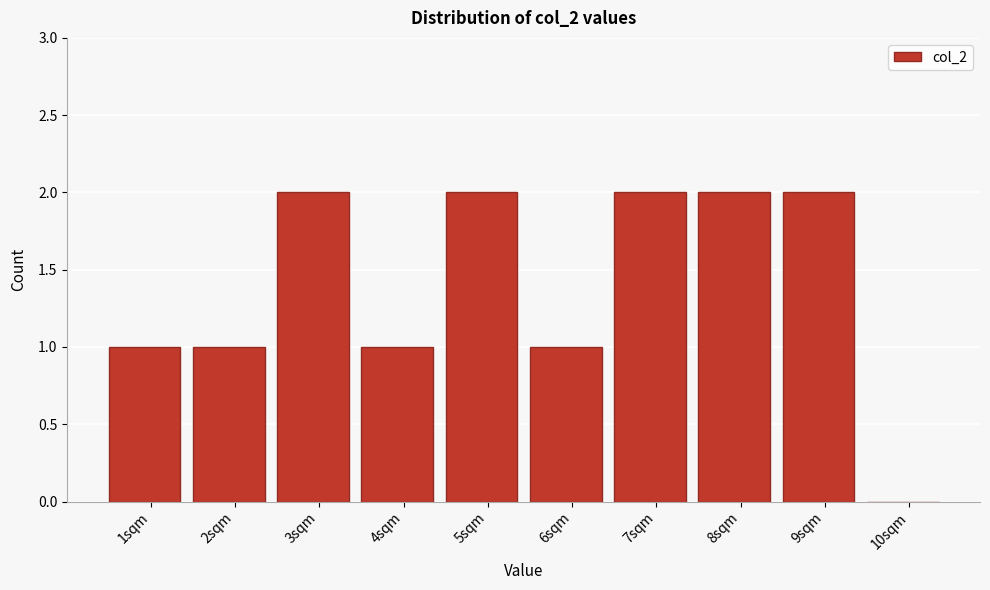

Reading left to right, what are all the values shown in this chart?

1sqm=1	2sqm=1	3sqm=2	4sqm=1	5sqm=2	6sqm=1	7sqm=2	8sqm=2	9sqm=2	10sqm=0